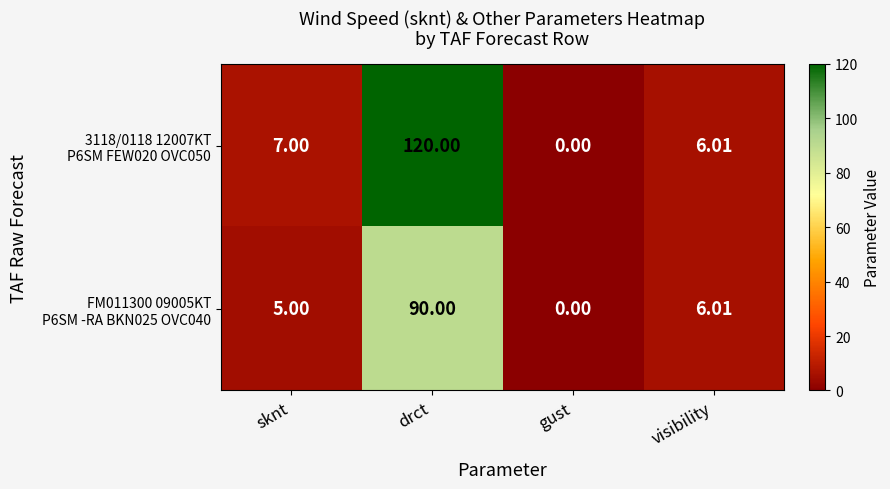

At which category is the sum across all series the highest?

drct